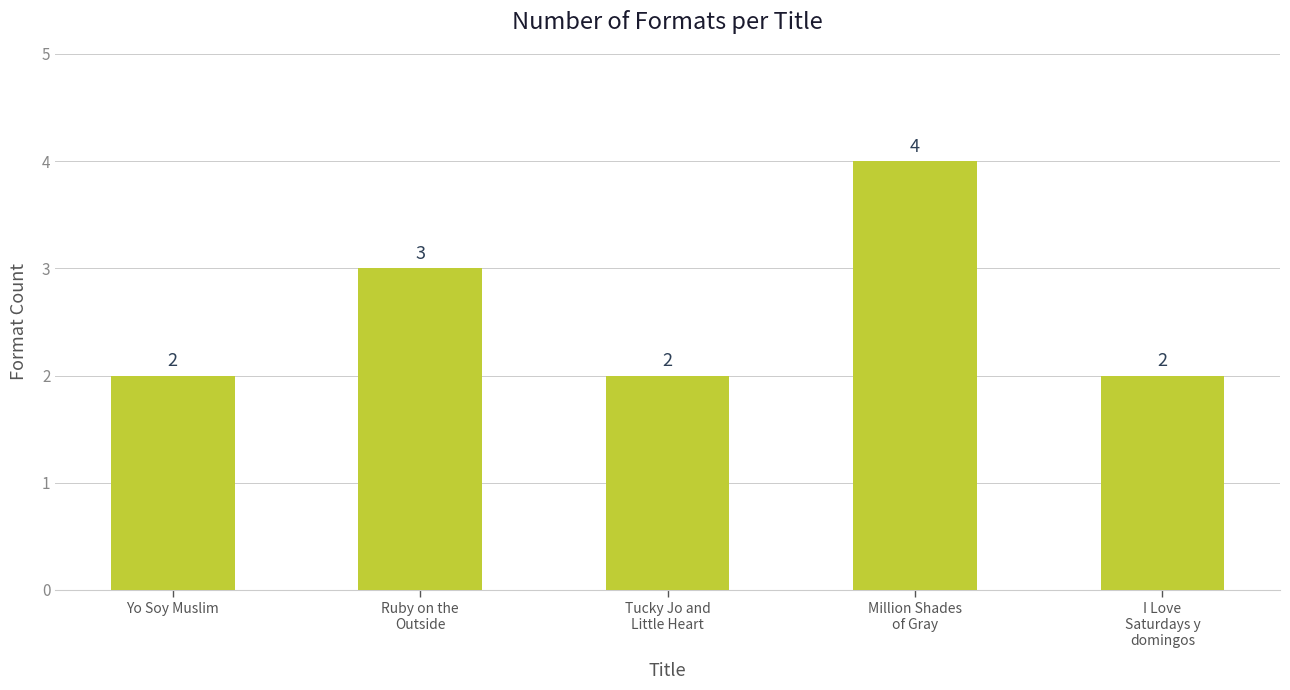

How many values exceed 2?

2